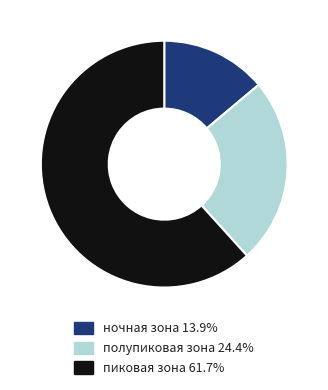

Approximately how many times larger is the value at ночная зона 13.9% compared to полупиковая зона 24.4%?

0.6